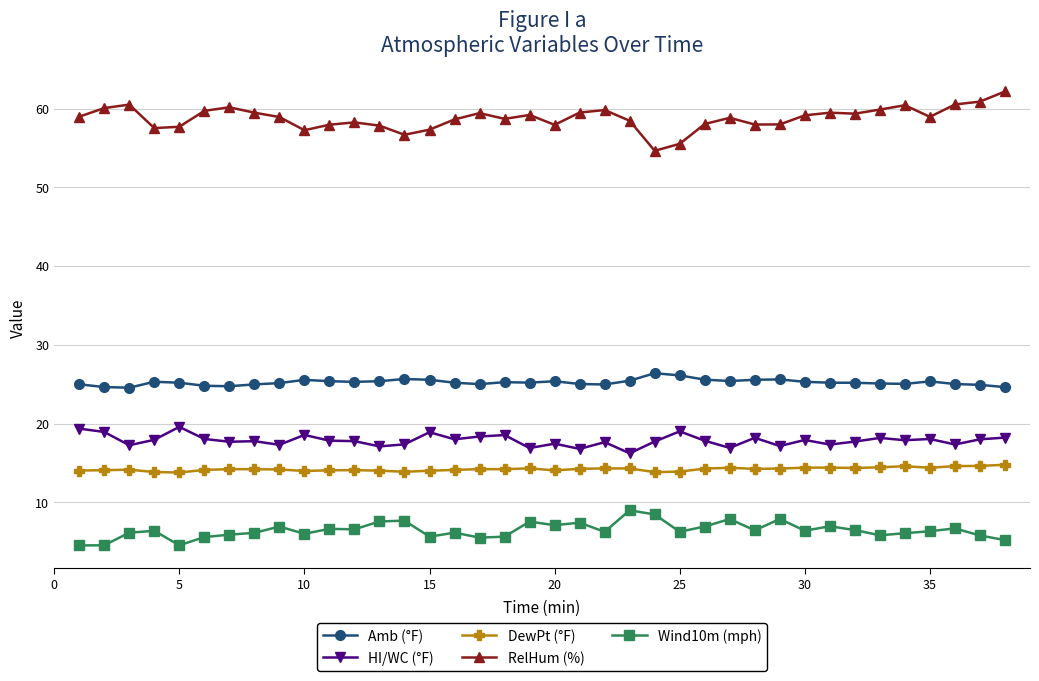

How many lines are shown in the chart?

5